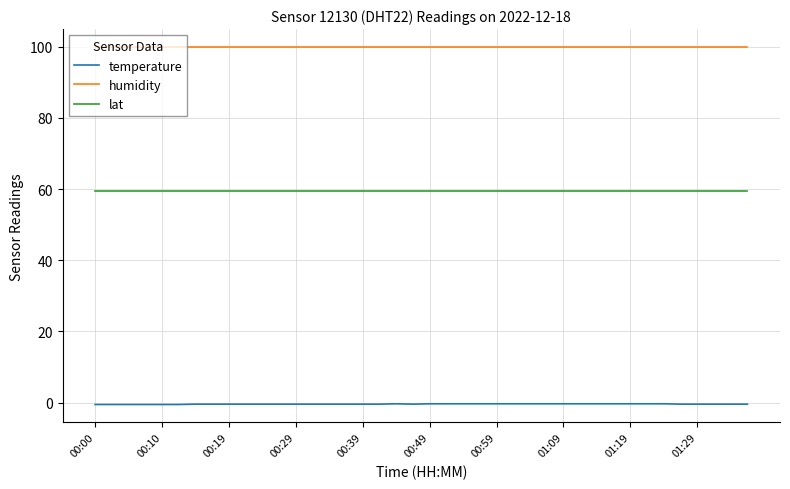

Which series has the largest total across all categories?

humidity